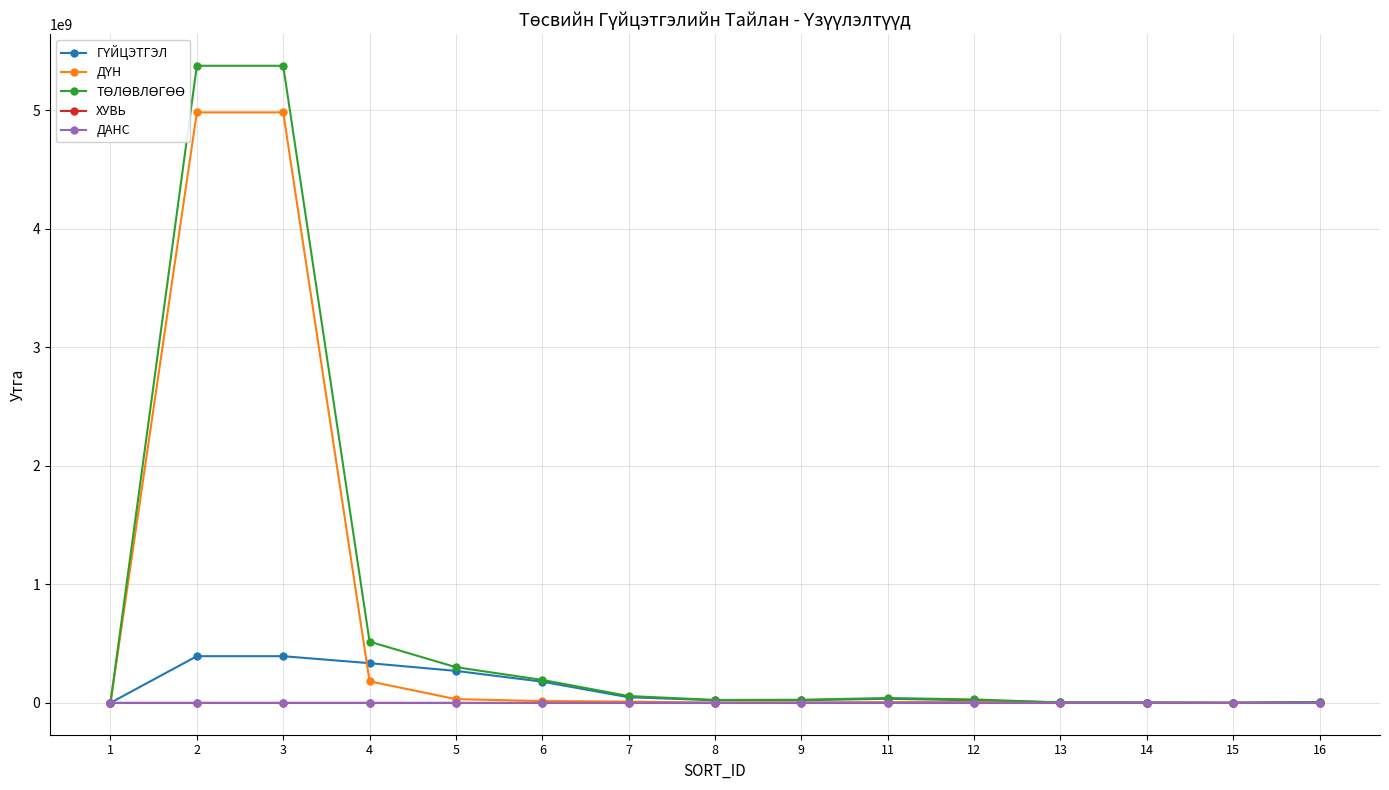

Rank the series at 14 from lowest to highest value.

ДҮН, ХУВЬ, ДАНС, ТӨЛӨВЛӨГӨӨ, ГҮЙЦЭТГЭЛ